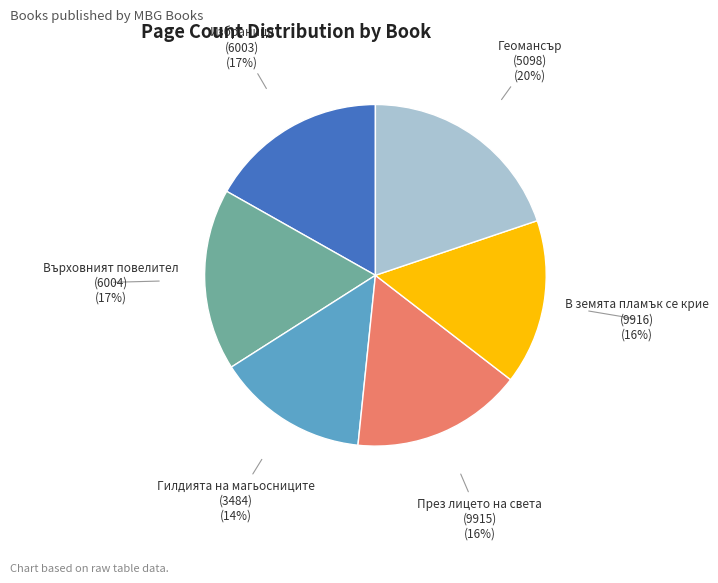

Is the sum of В земята пламък се крие (9916) (16%) and През лицето на света (9915) (16%) greater than half?

No